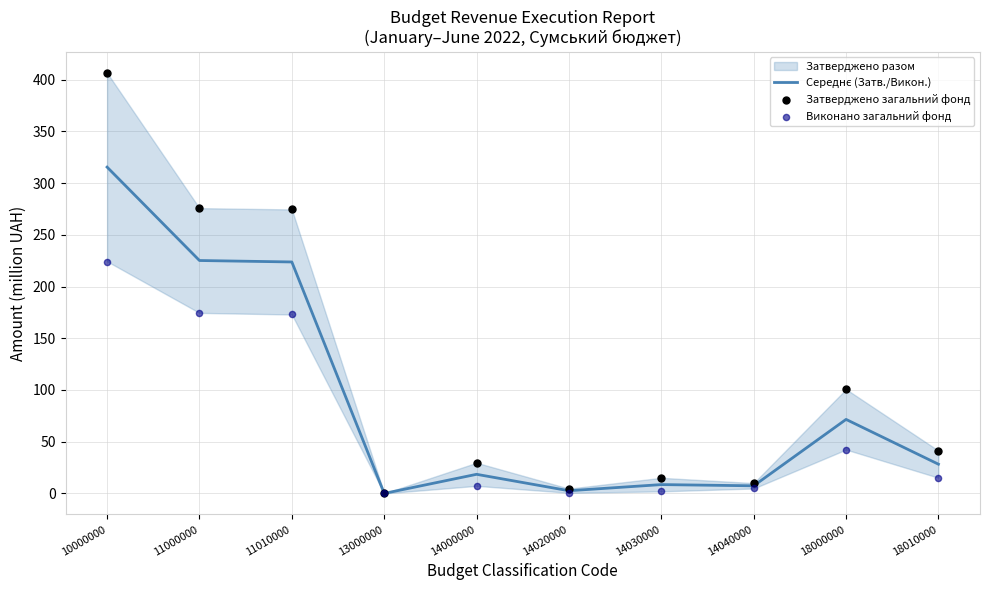

Which series reaches the minimum Y coordinate?

Затверджено загальний фонд